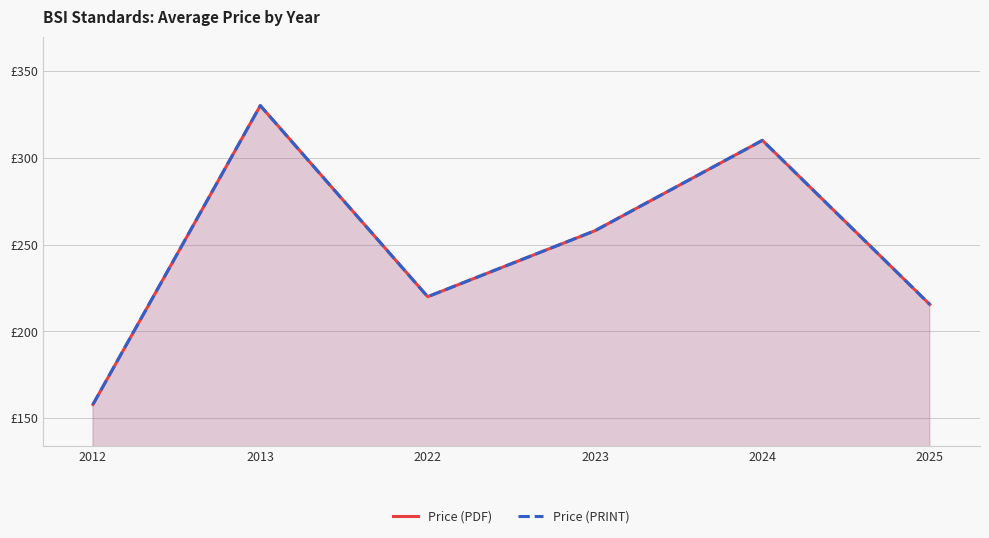

Reading left to right, extract all data points from this chart.

Price (PDF): 158.0	330.0	220.0	258.0	310.0	215.6
Price (PRINT): 158.0	330.0	220.0	258.0	310.0	215.6